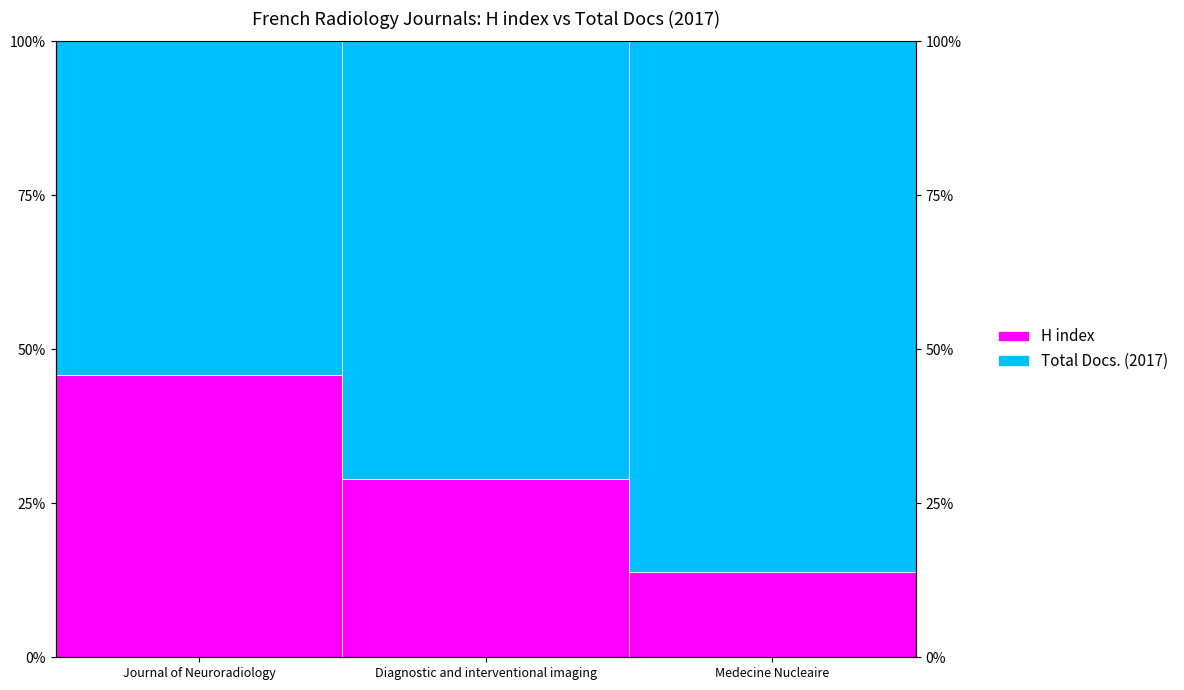

What position from the right is Medecine Nucleaire?

1